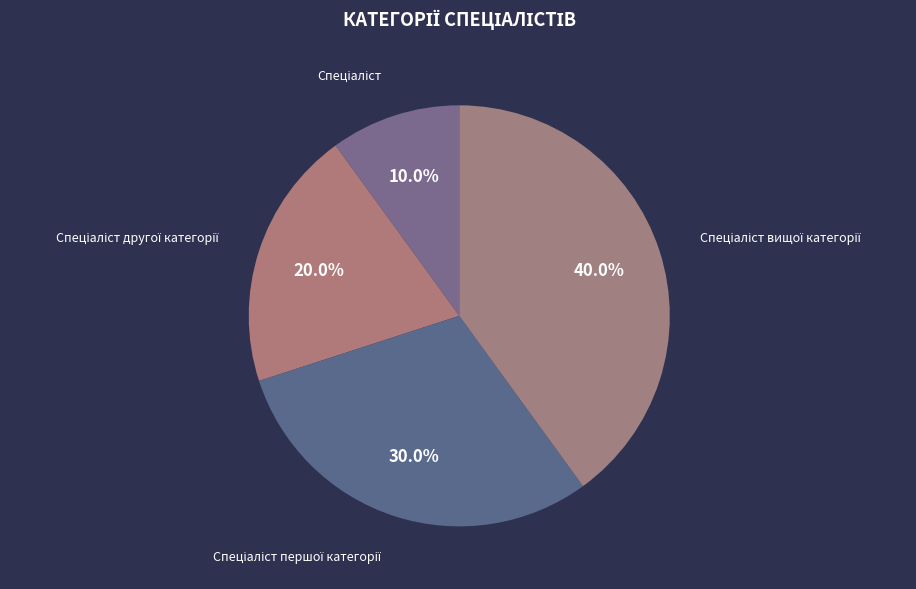

Is there any slice that represents more than half of the pie?

No